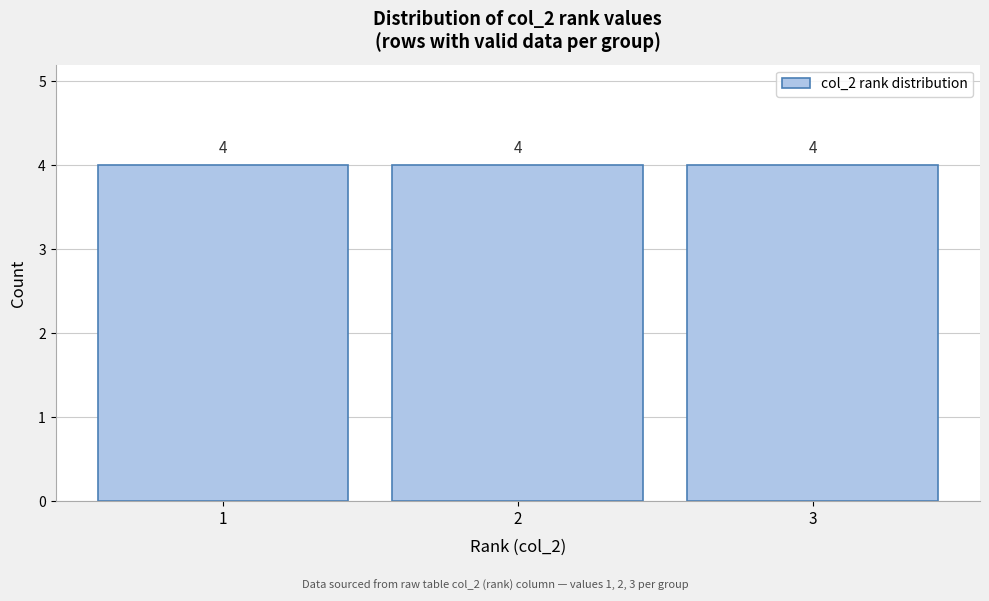

What is the height of the bar covering 0.5 to 1.5 on the x-axis?

4